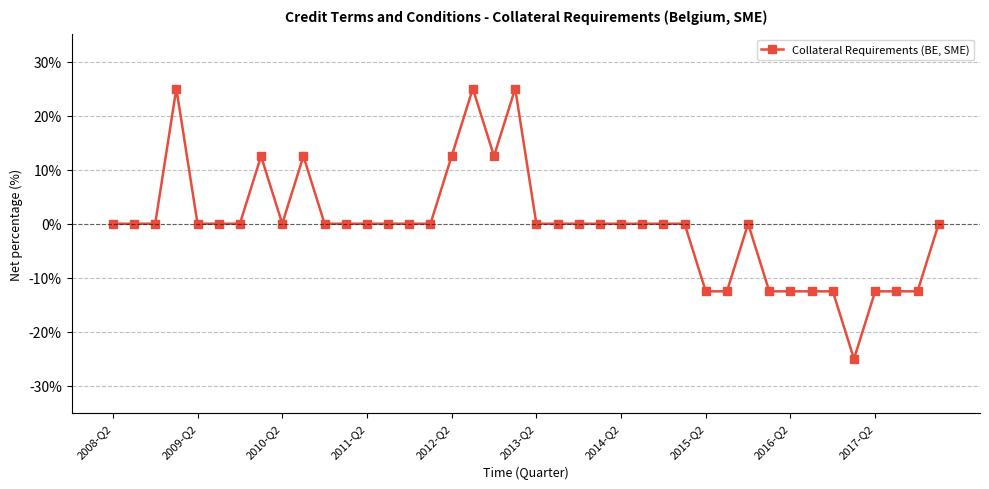

What is the value of the 10th point from the left?

12.5